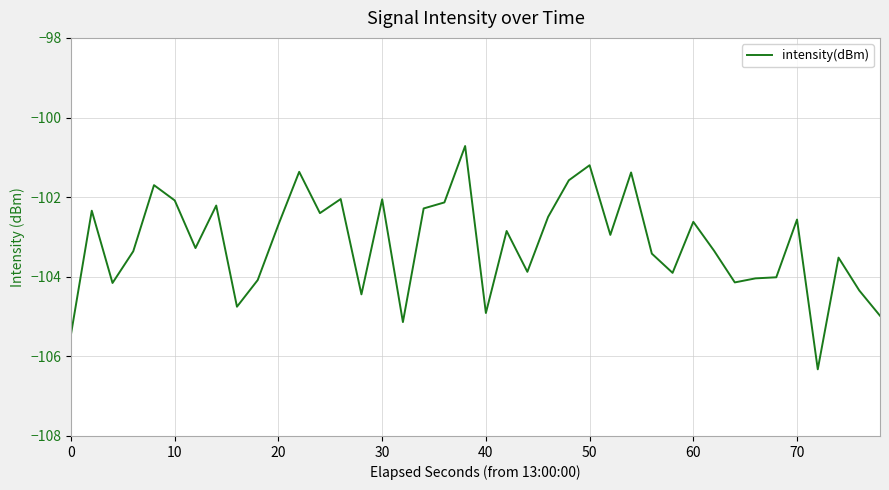

What is the difference between the maximum and minimum values?

5.6